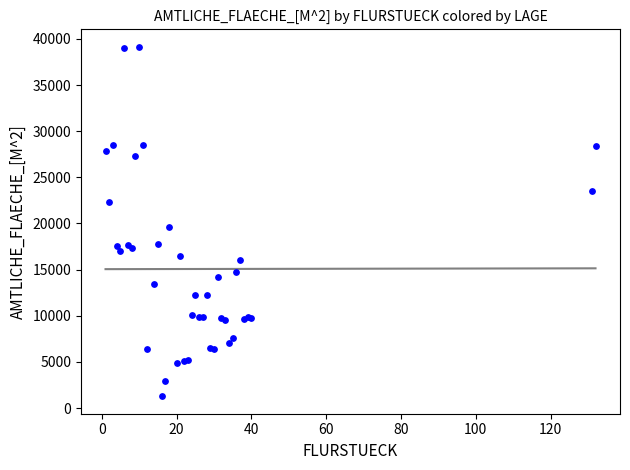

What Y value in the scatter plot is closest to 20208?

19590